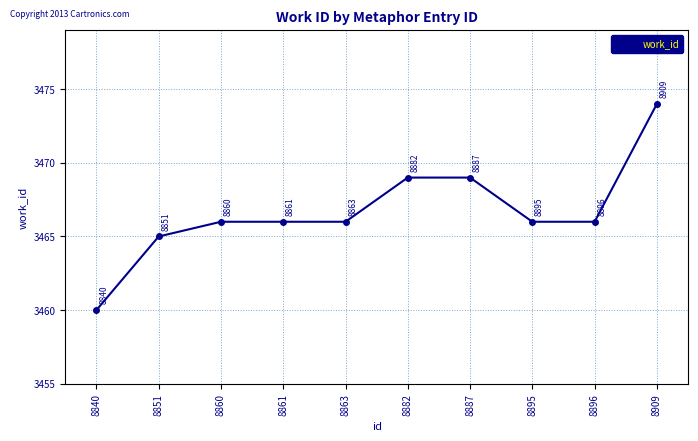

Between 8887 and 8851, which is larger?

8887